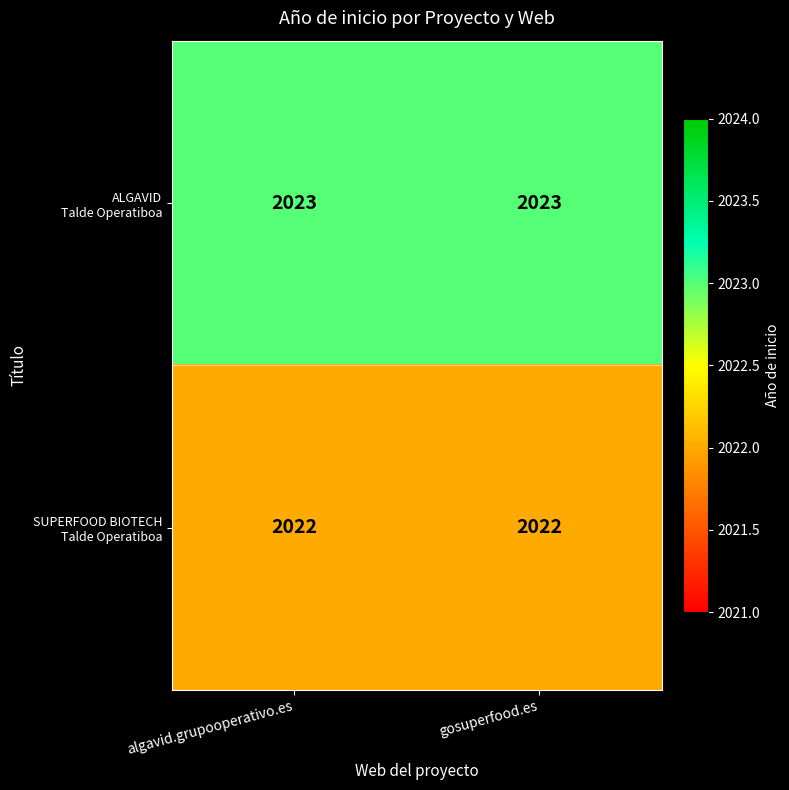

What is the maximum value shown in the chart?

2023